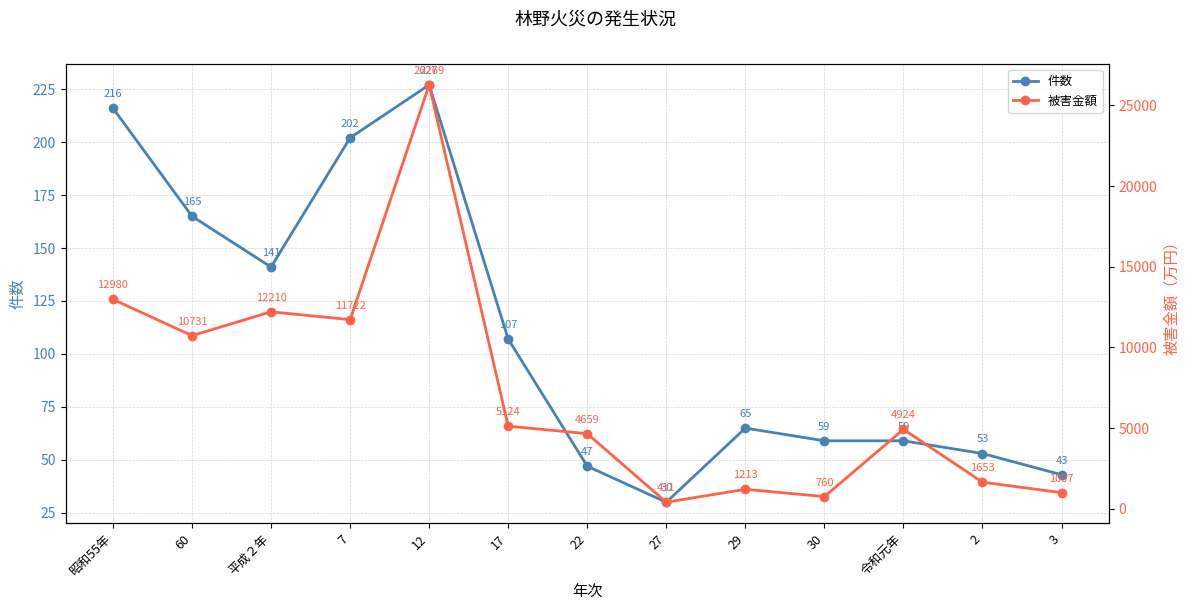

At how many categories does at least one series exceed 3616?

8